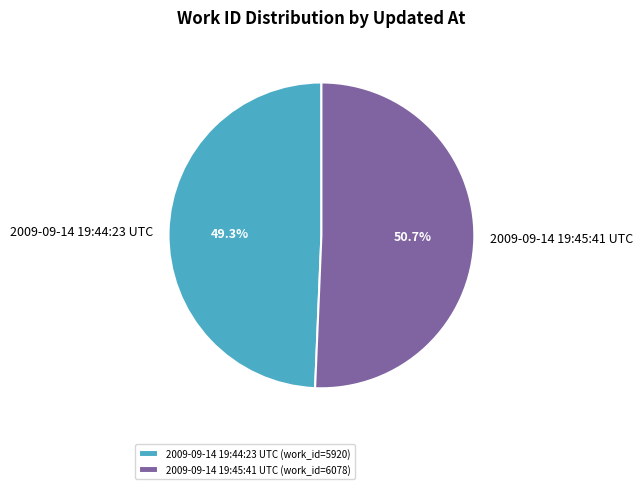

How much of the chart is everything except 2009-09-14 19:44:23 UTC?

50.7%